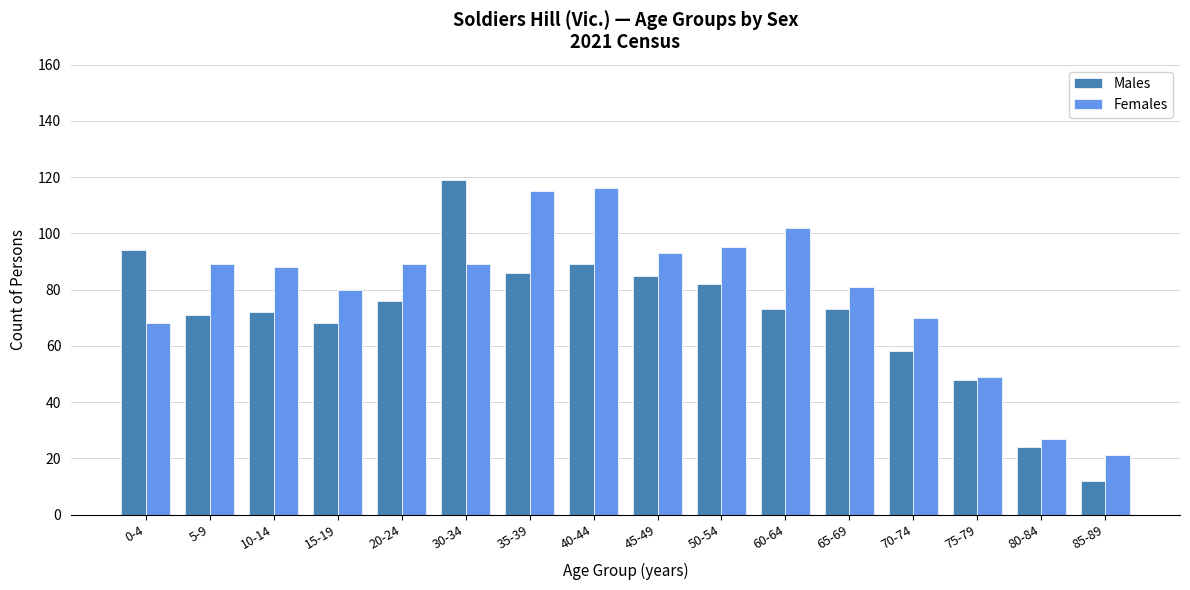

Read the Males value at 60-64, to the nearest 5.

75